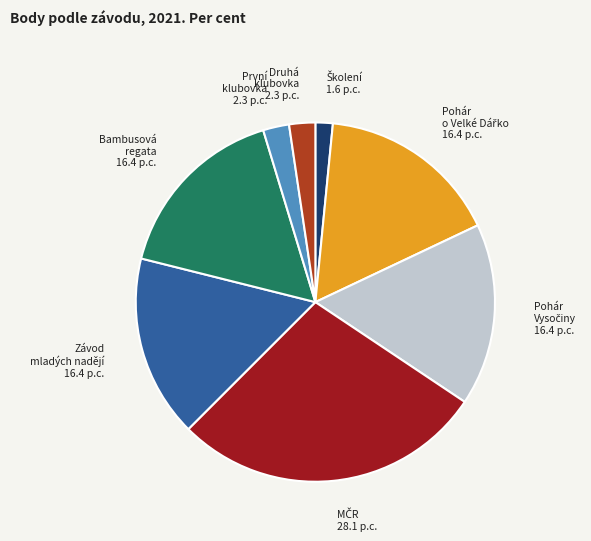

The Druhá klubovka slice represents 2% of the pie. True or false?

True